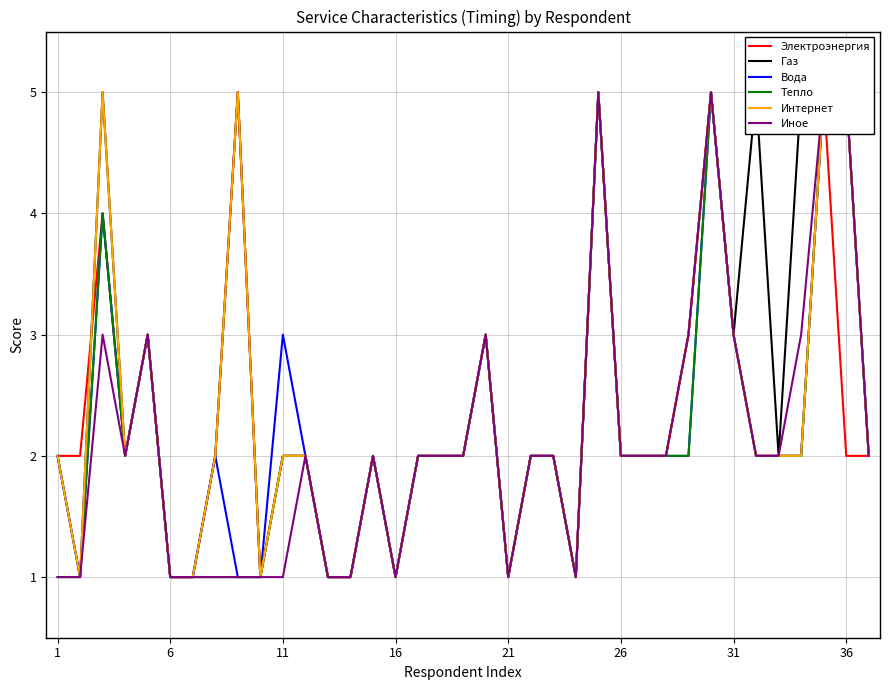

Reading left to right, list all the values displayed in this chart.

Электроэнергия: 2	2	4	2	3	1	1	2	5	1	2	2	1	1	2	1	2	2	2	3	1	2	2	1	5	2	2	2	3	5	3	2	2	2	5	2	2
Газ: 2	1	5	2	3	1	1	2	5	1	2	2	1	1	2	1	2	2	2	3	1	2	2	1	5	2	2	2	3	5	3	5	2	5	5	5	2
Вода: 2	1	4	2	3	1	1	2	1	1	3	2	1	1	2	1	2	2	2	3	1	2	2	1	5	2	2	2	2	5	3	2	2	2	5	5	2
Тепло: 1	1	4	2	3	1	1	1	1	1	2	2	1	1	2	1	2	2	2	3	1	2	2	1	5	2	2	2	2	5	3	2	2	2	5	5	2
Интернет: 2	1	5	2	3	1	1	2	5	1	2	2	1	1	2	1	2	2	2	3	1	2	2	1	5	2	2	2	3	5	3	2	2	2	5	5	2
Иное: 1	1	3	2	3	1	1	1	1	1	1	2	1	1	2	1	2	2	2	3	1	2	2	1	5	2	2	2	3	5	3	2	2	3	5	5	2